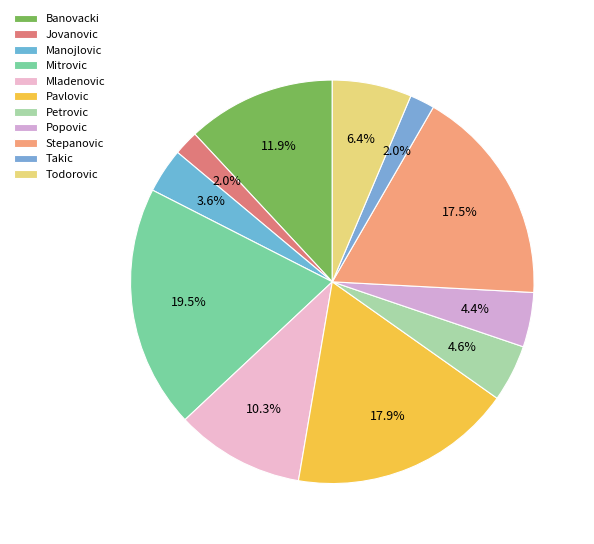

How many segments does this pie chart have?

11